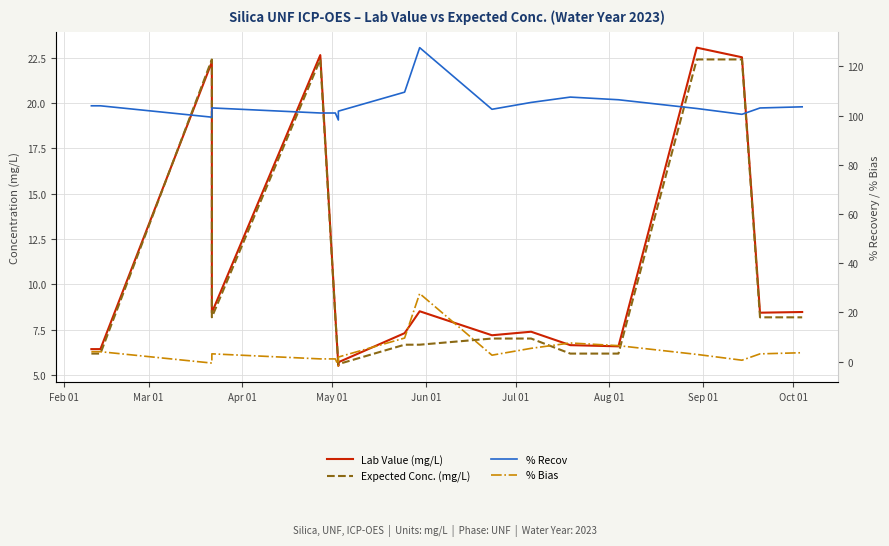

At which category does Expected Conc. (mg/L) reach its first local peak?

Apr 01